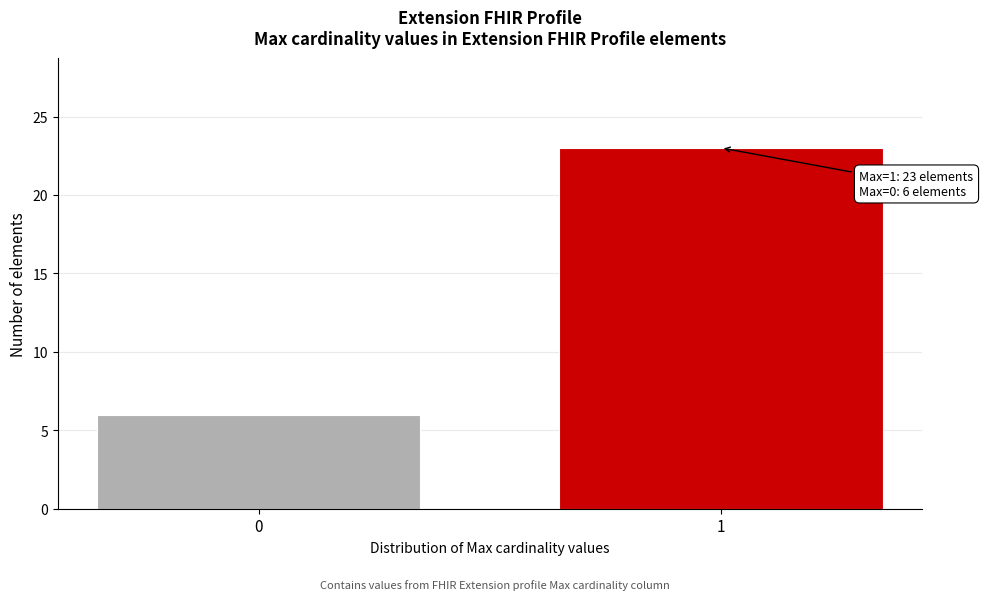

Reading left to right, list all the values displayed in this chart.

6	23